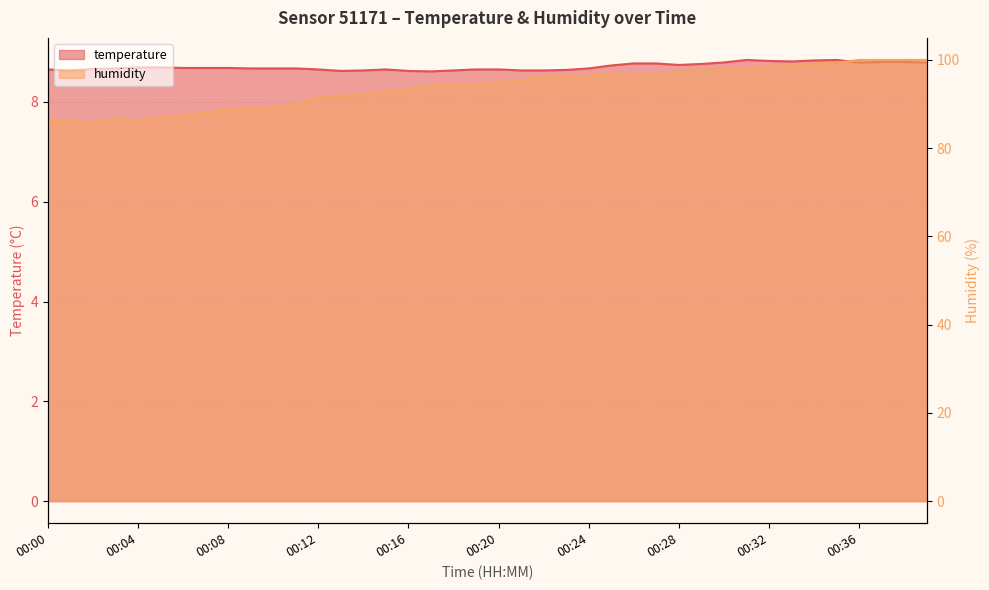

What is the lowest value of the temperature series?

8.6